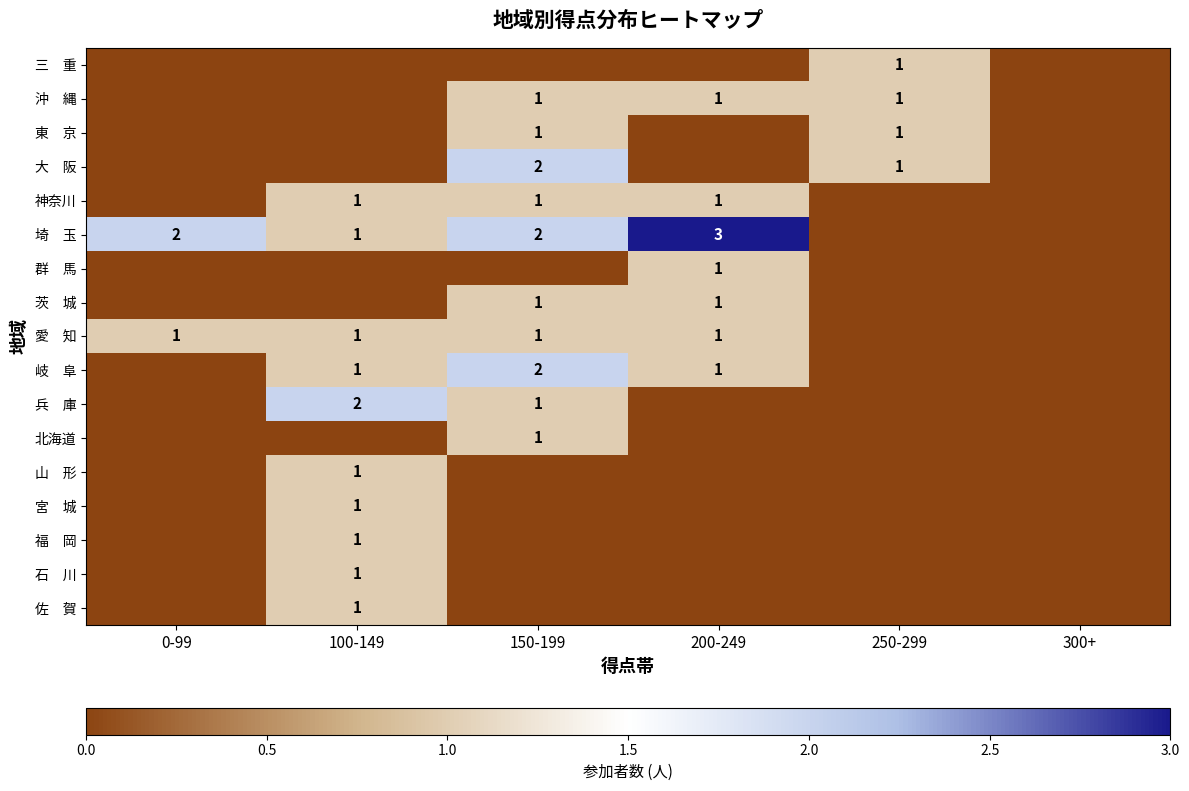

Rank the series at 100-149 from lowest to highest value.

三 重, 沖 縄, 東 京, 大 阪, 群 馬, 茨 城, 北海道, 神奈川, 埼 玉, 愛 知, 岐 阜, 山 形, 宮 城, 福 岡, 石 川, 佐 賀, 兵 庫